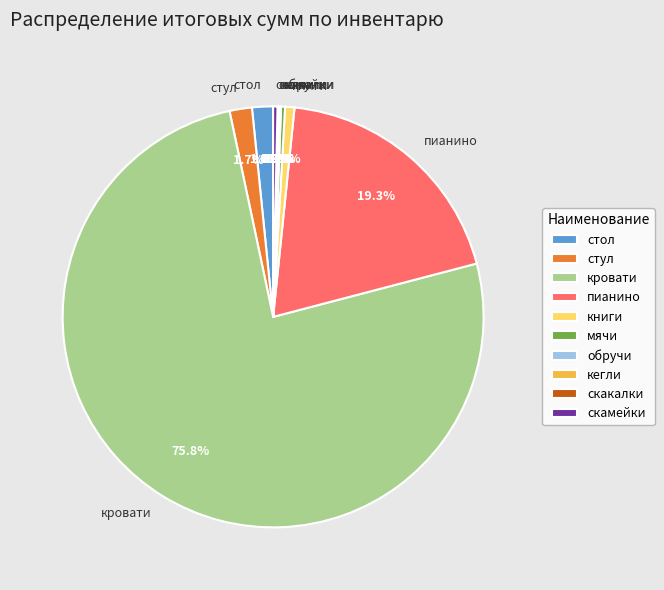

Does кровати represent more than half of the total?

Yes